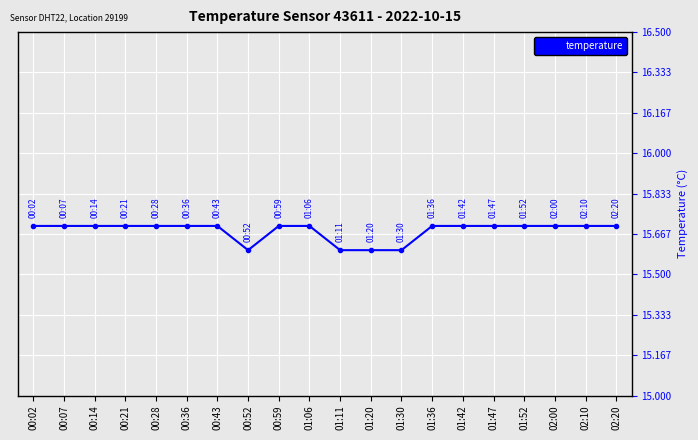

What is the label of the 12th point from the left?

01:20